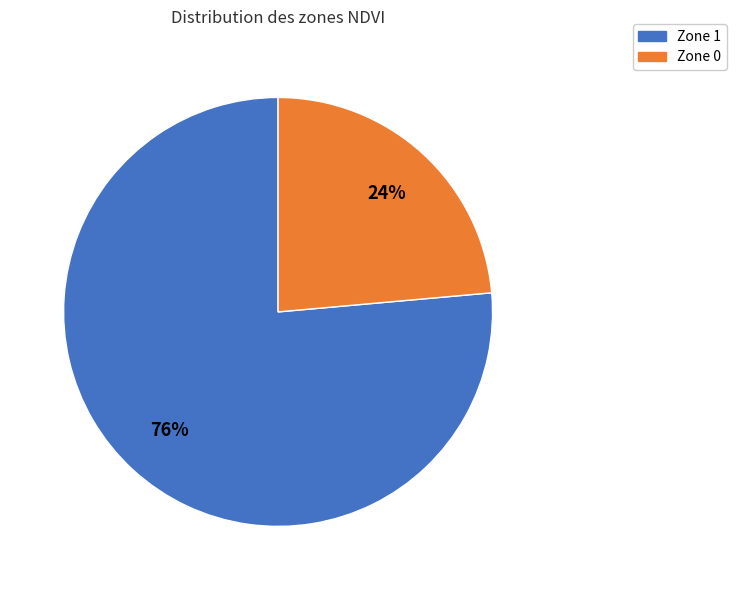

True or false: Zone 1 accounts for 76% of the total.

True